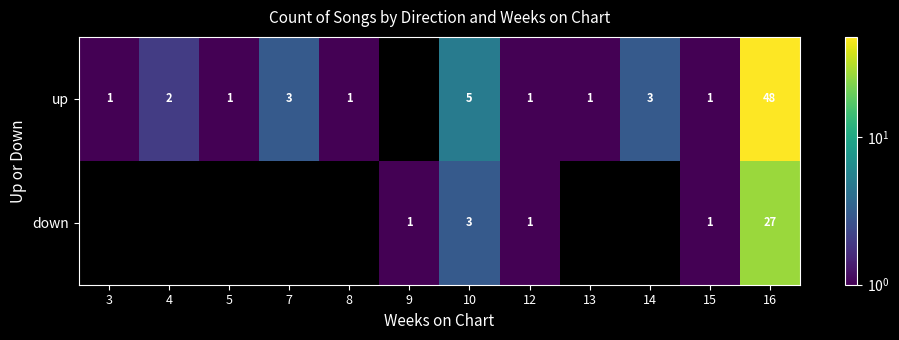

What is the total value across all series at 16?

75